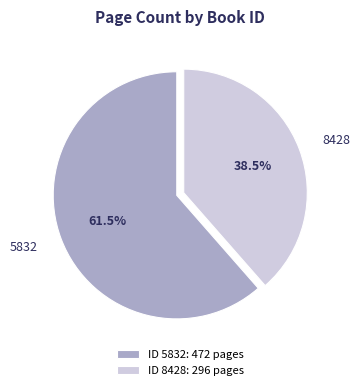

Combined, do ID 5832: 472 pages and ID 8428: 296 pages account for over 50%?

Yes